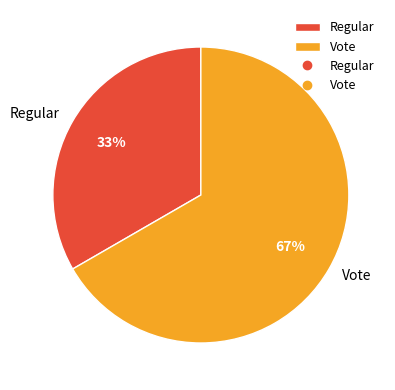

To the nearest percent, what is the combined percentage of Vote and Regular?

100%